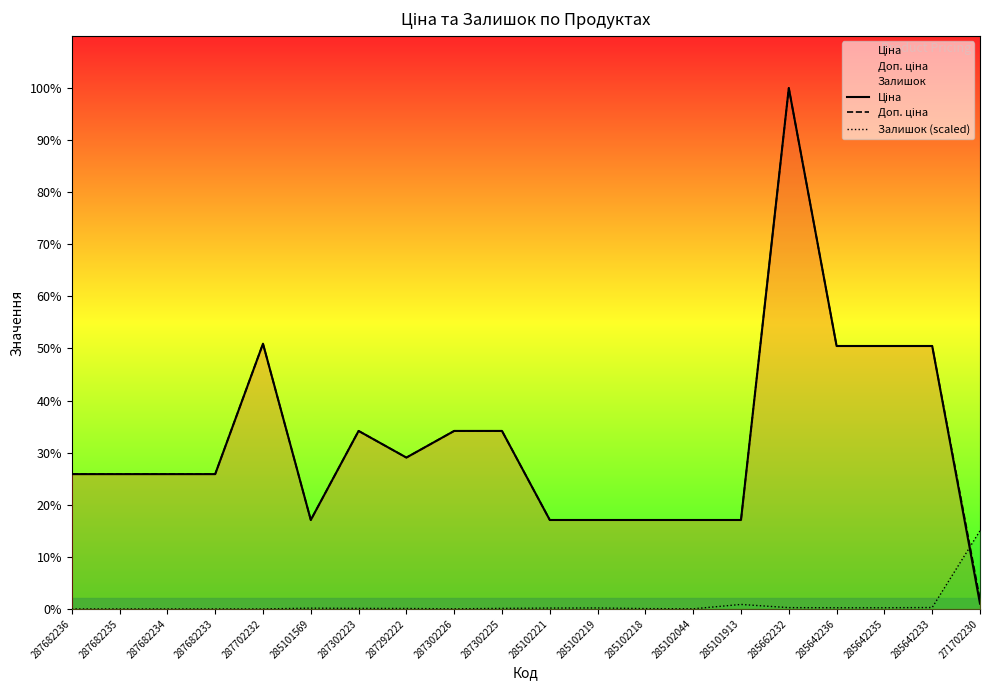

What is the maximum value for Ціна?

58426.5